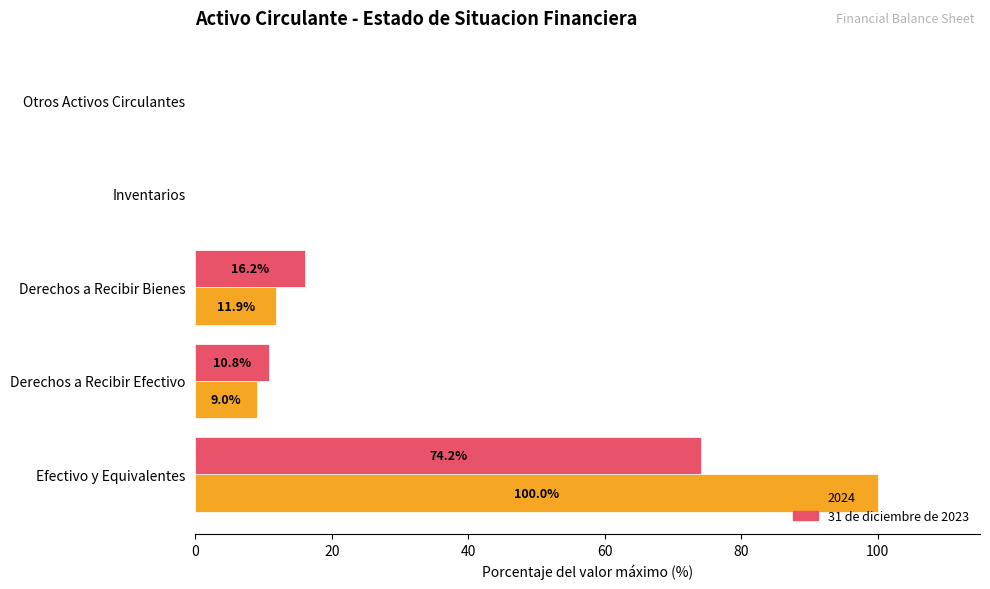

True or false: 31 de diciembre de 2023 has a value of 0.0 at Otros Activos Circulantes.

True